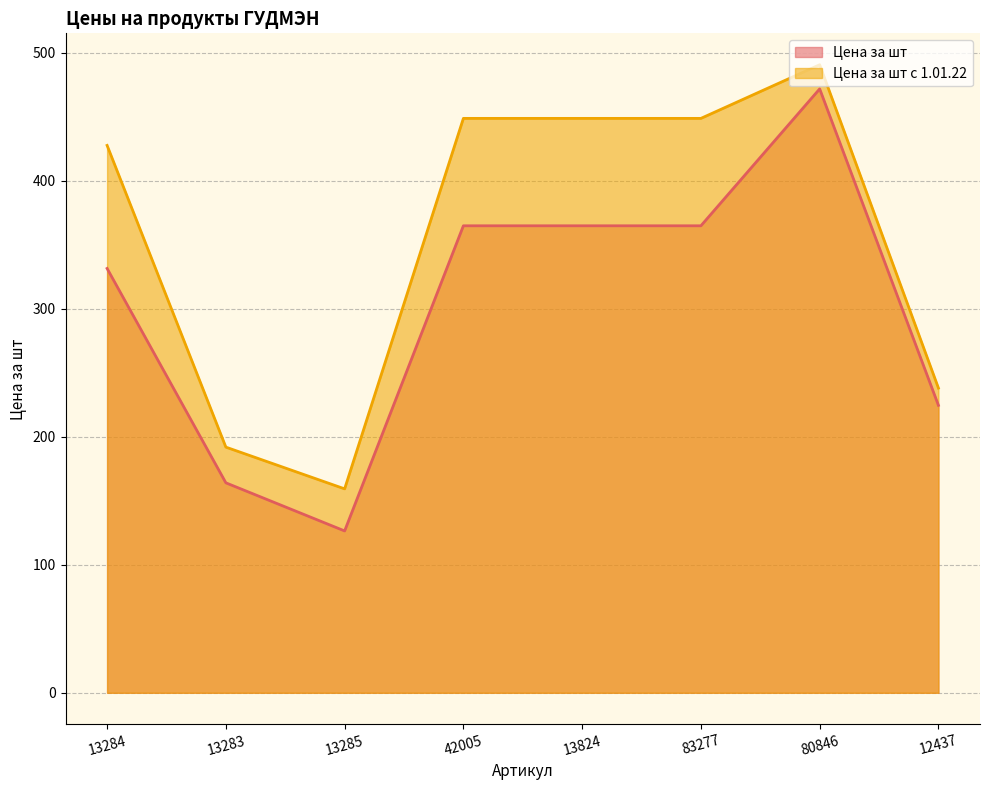

The value of Цена за шт с 1.01.22 at 13824 is 677.2. True or false?

False